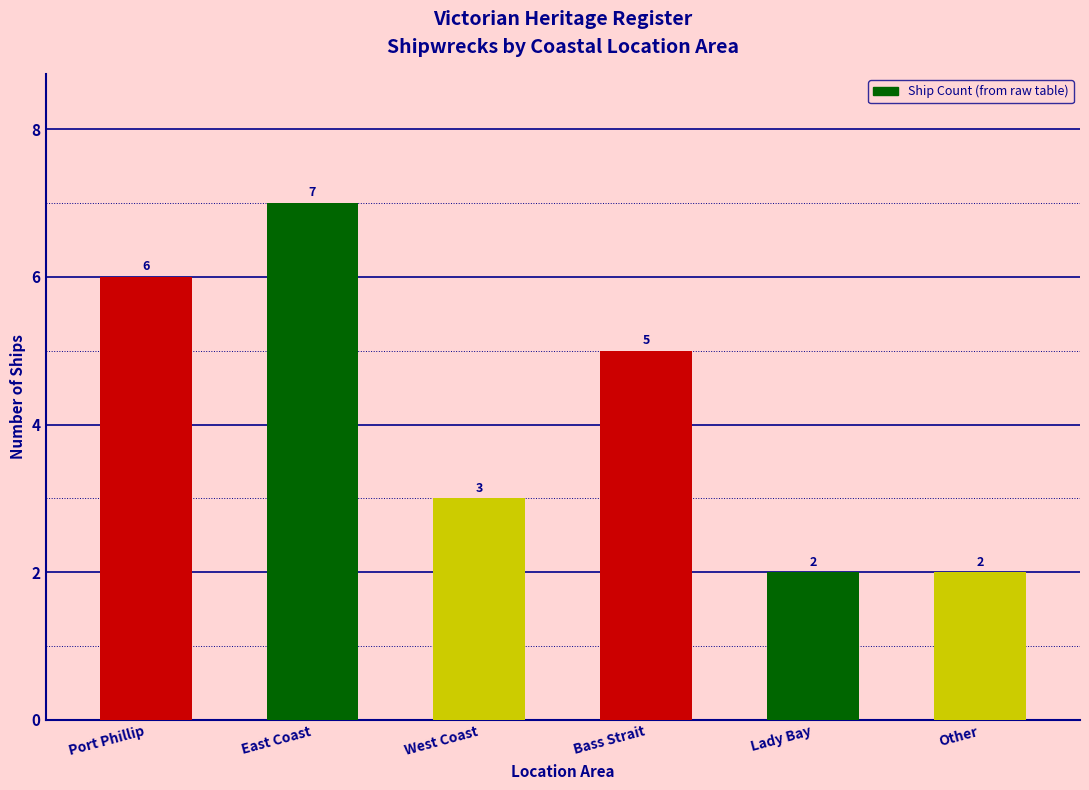

Between Bass Strait and West Coast, which is larger?

Bass Strait